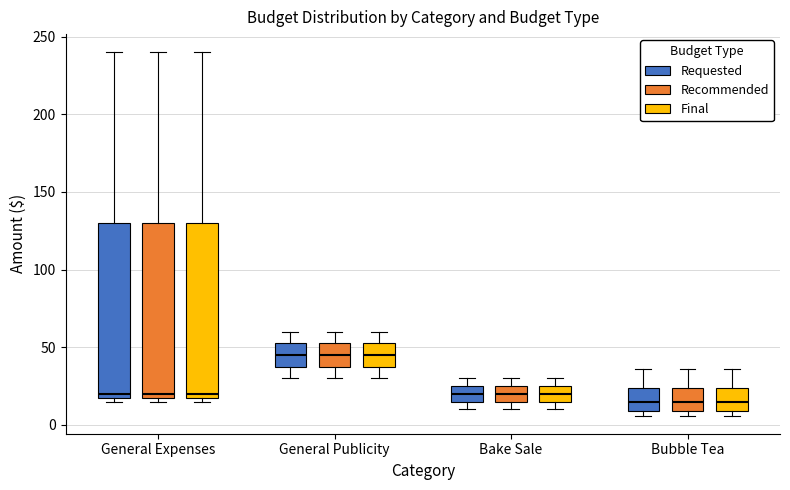

Where is the lower edge of the box for Bake Sale (Recommended) on the y-axis? The values are not printed on the chart, so give them approximately, as read against the axis.

15